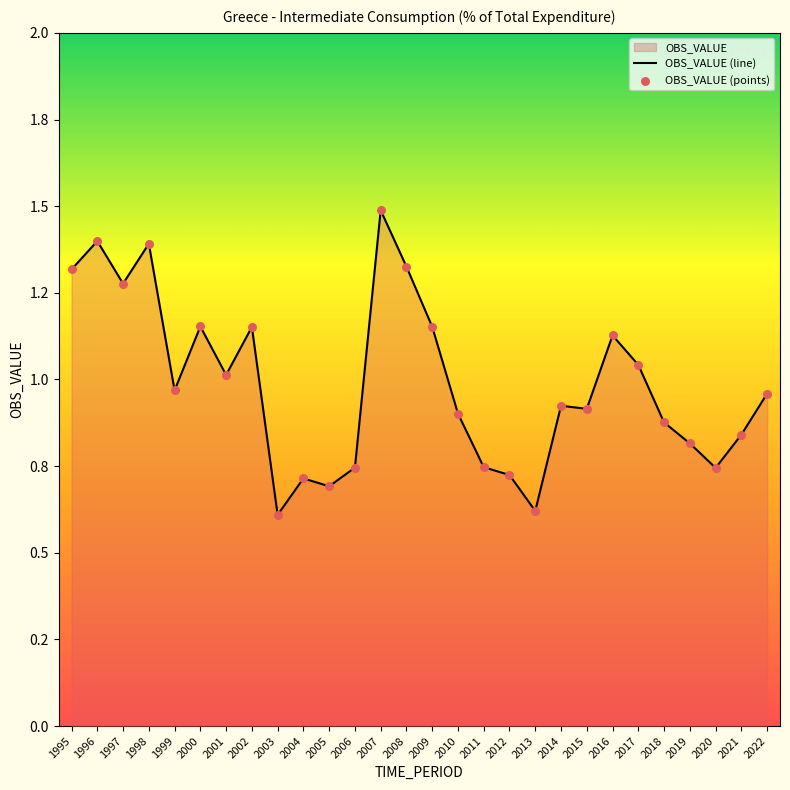

Which series contains the lowest Y value?

OBS_VALUE (line)